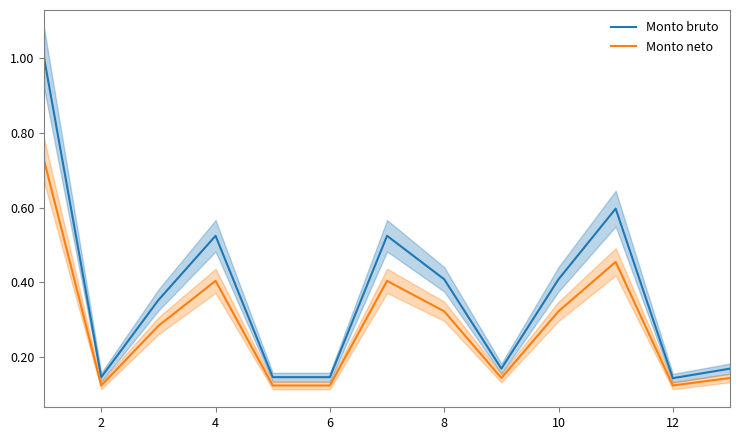

The value of Monto bruto at 2 is 0.2. True or false?

False